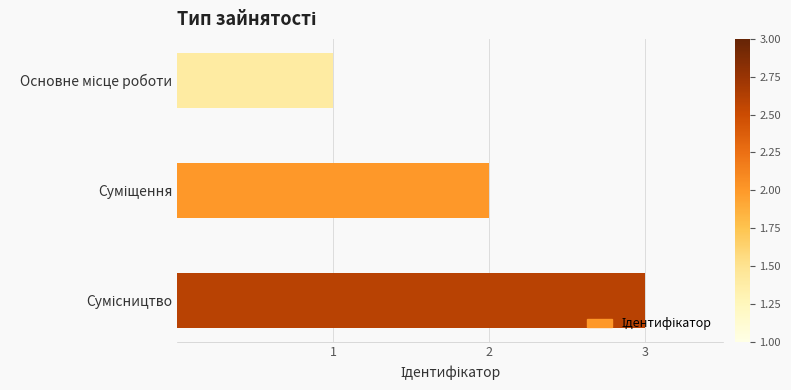

What is the difference between the maximum and minimum values?

2